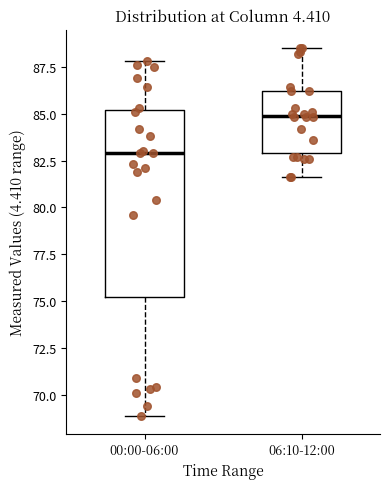

Reading left to right, transcribe this box plot: for each box, give where its median line is, the range the box spans, and where its two whiskers end, as read against the y-axis. The values are not printed on the chart, so give them approximately, as read against the axis.

00:00-06:00: median 83.0, box 75.5 to 85.0, whiskers 69.0 to 88.0
06:10-12:00: median 85.0, box 83.0 to 86.0, whiskers 81.5 to 88.5